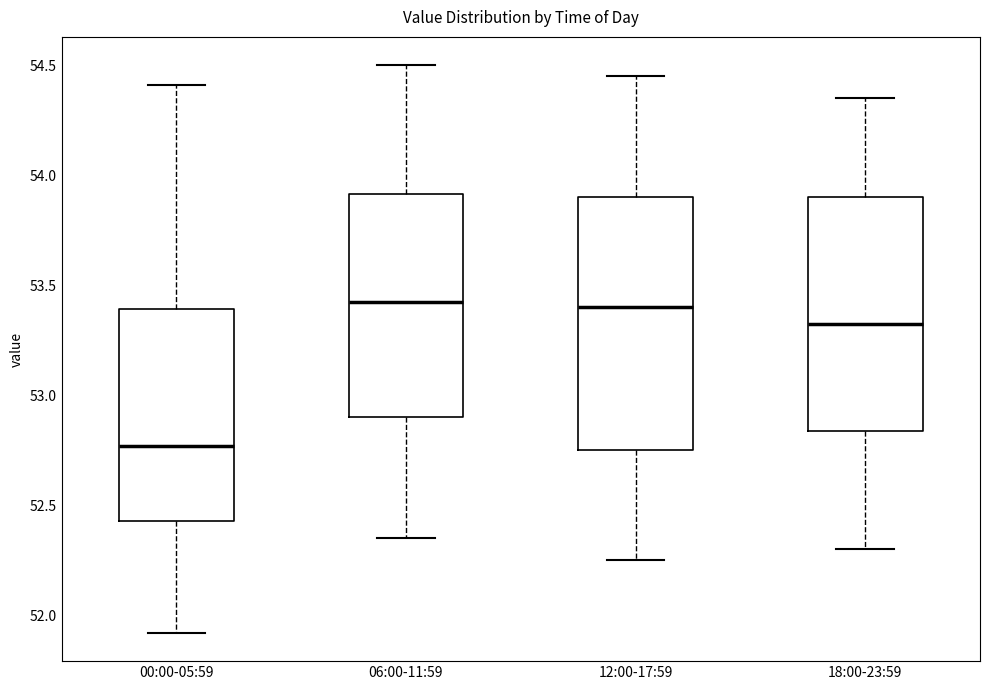

Reading left to right, read every box against the y-axis: the position of its median line, the range the box covers, and the ends of its whiskers. The values are not printed on the chart, so give them approximately, as read against the axis.

00:00-05:59: median 52.75, box 52.45 to 53.40, whiskers 51.90 to 54.40
06:00-11:59: median 53.45, box 52.90 to 53.90, whiskers 52.35 to 54.50
12:00-17:59: median 53.40, box 52.75 to 53.90, whiskers 52.25 to 54.45
18:00-23:59: median 53.35, box 52.85 to 53.90, whiskers 52.30 to 54.35